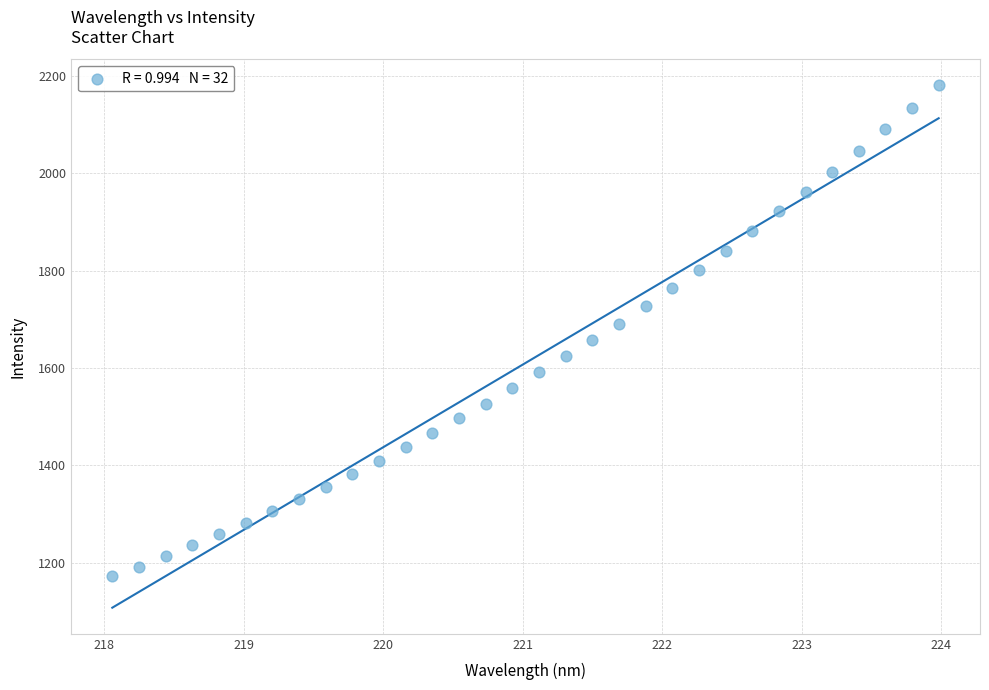

What is the range of X values (max minus min)?

5.9